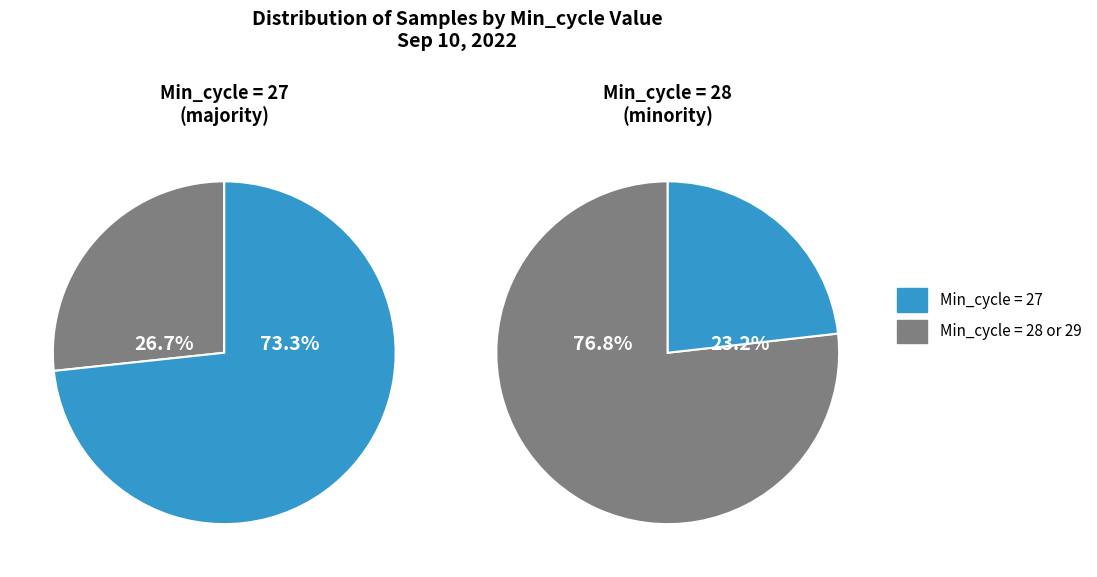

Combined, do Min_cycle=29 and Min_cycle=28 account for over 50%?

Yes